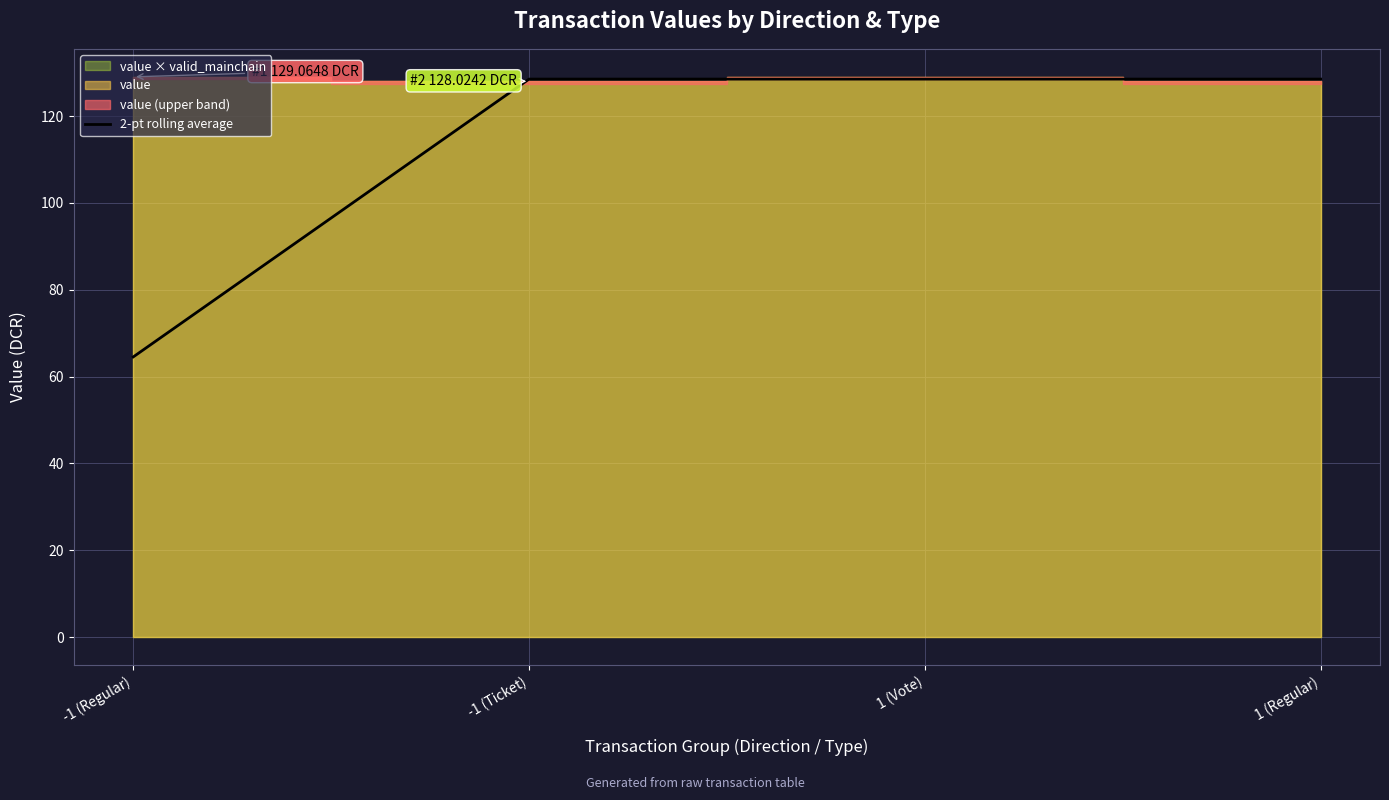

How many categories are shown in the chart?

4